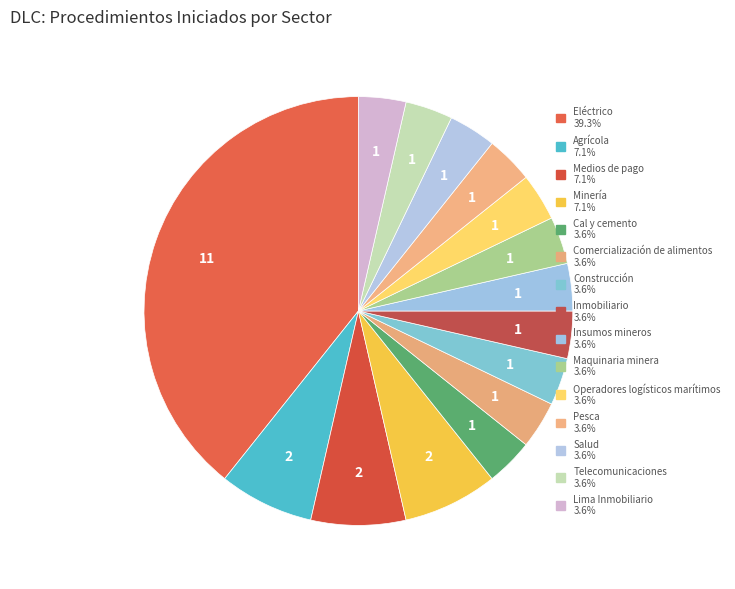

Between Salud and Inmobiliario, which is larger?

Salud